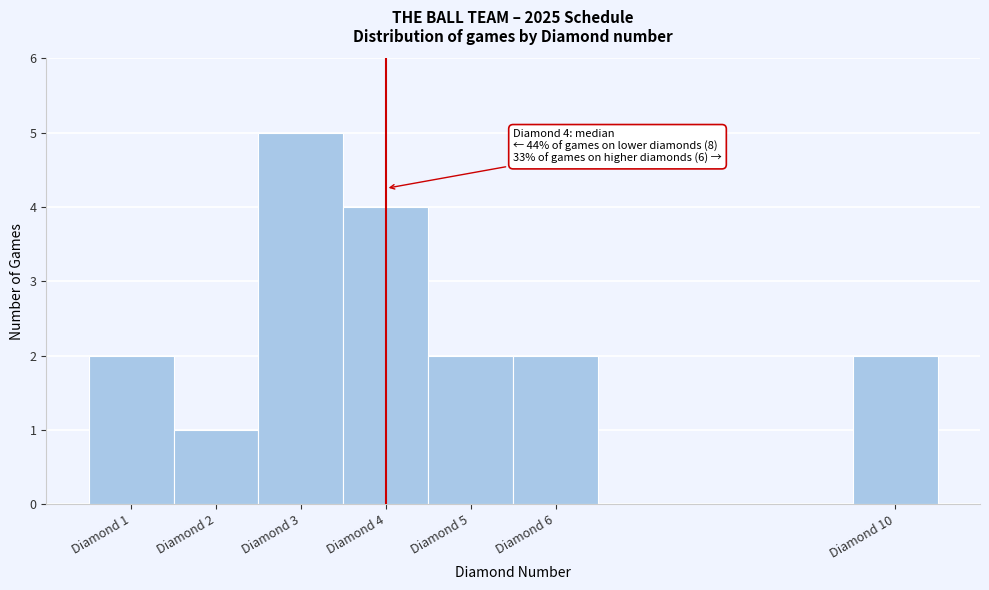

Which range on the x-axis has the tallest bar?

2.5 to 3.5